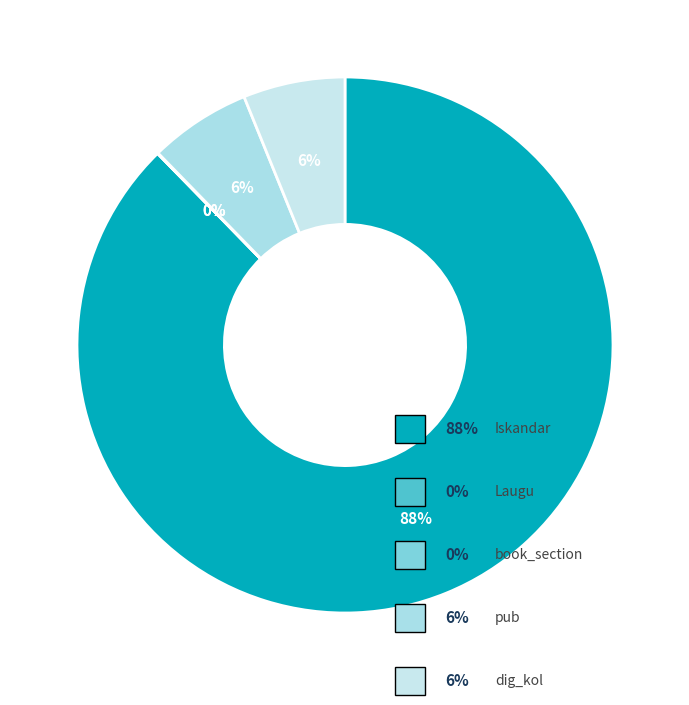

Rank the categories by value from highest to lowest.

Iskandar, dig_kol, pub, Laugu, book_section